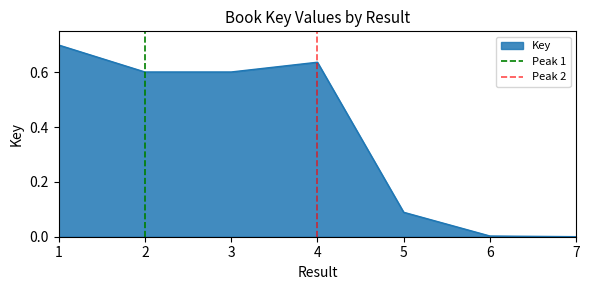

Is it true that Key equals 0.6 at 3?

True